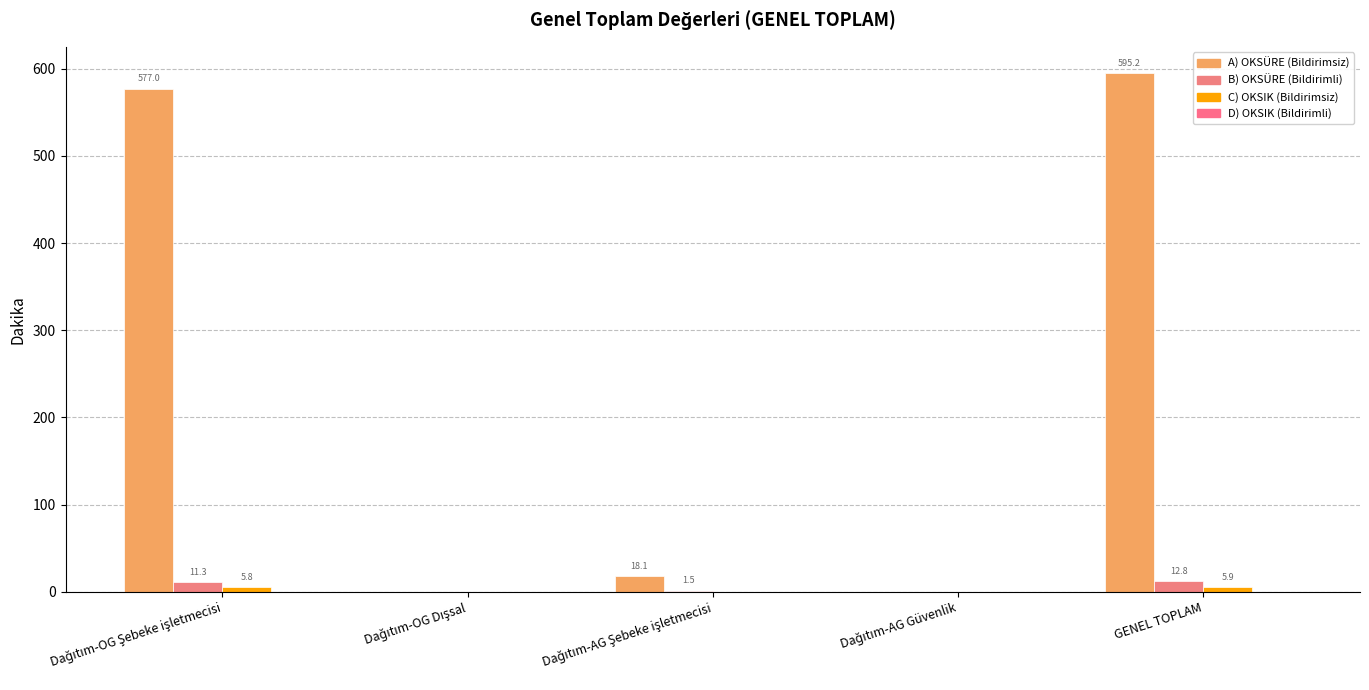

What is the highest value of the A) OKSÜRE (Bildirimsiz) series?

595.2